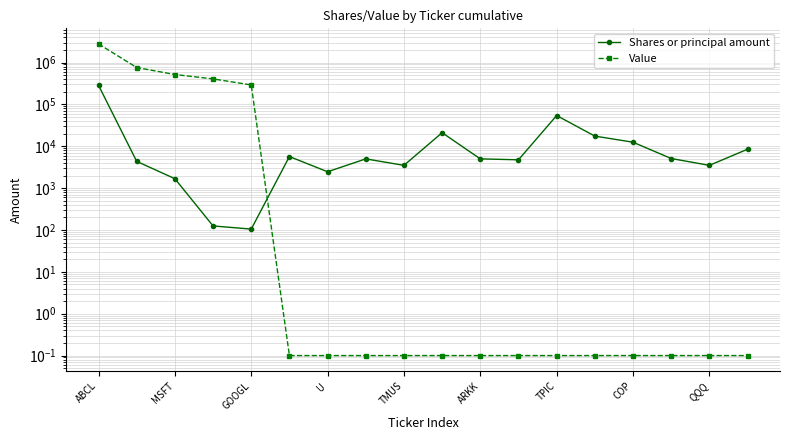

Is the value of Value at 11 greater than the value of Shares or principal amount at U?

No